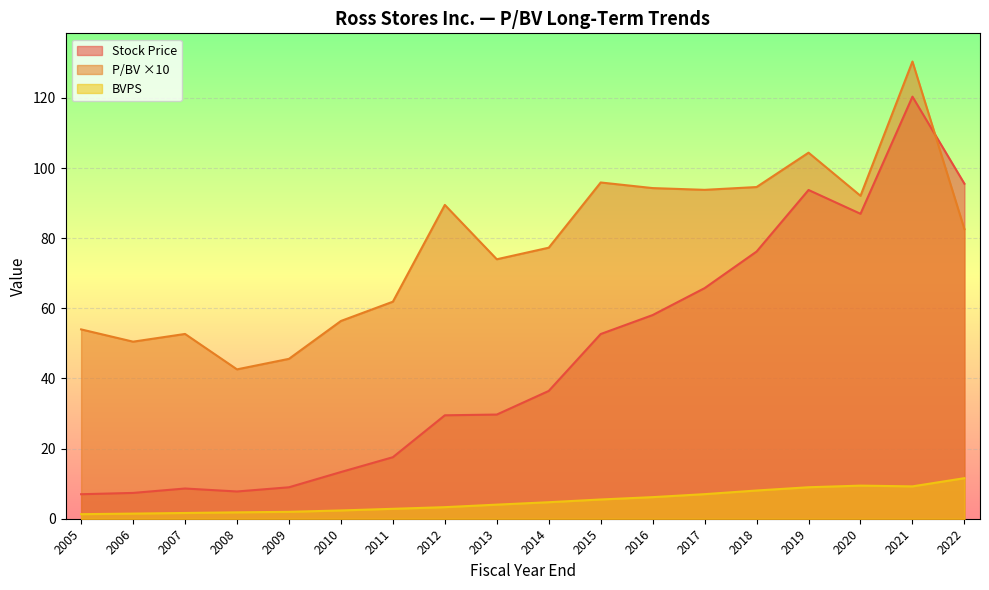

Between which two adjacent categories do P/BV ×10 and Stock Price first intersect?

2021 and 2022